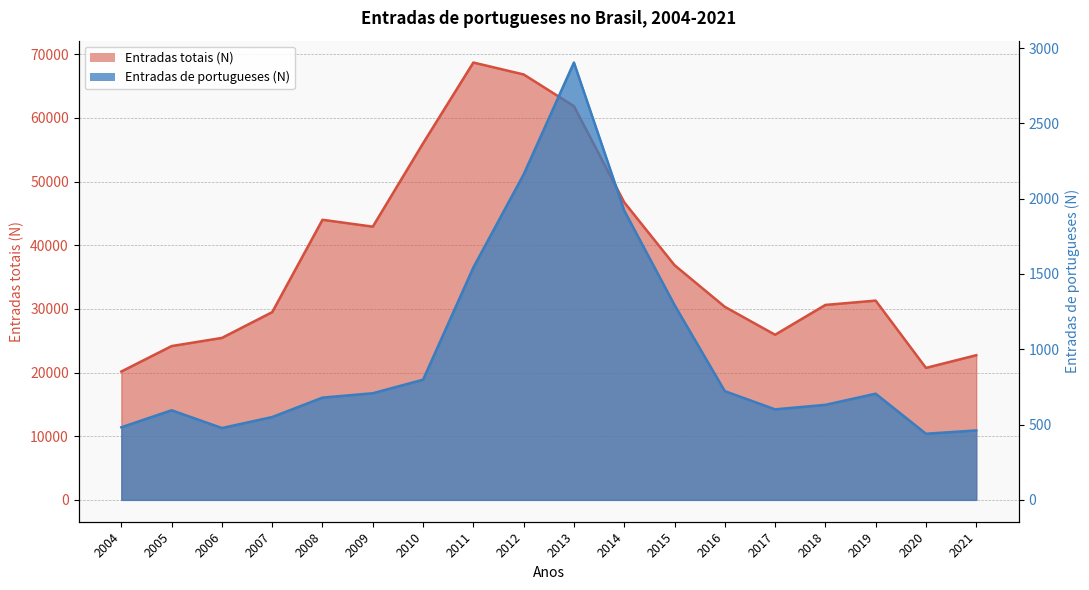

Which label corresponds to the smallest value in the chart?

2020